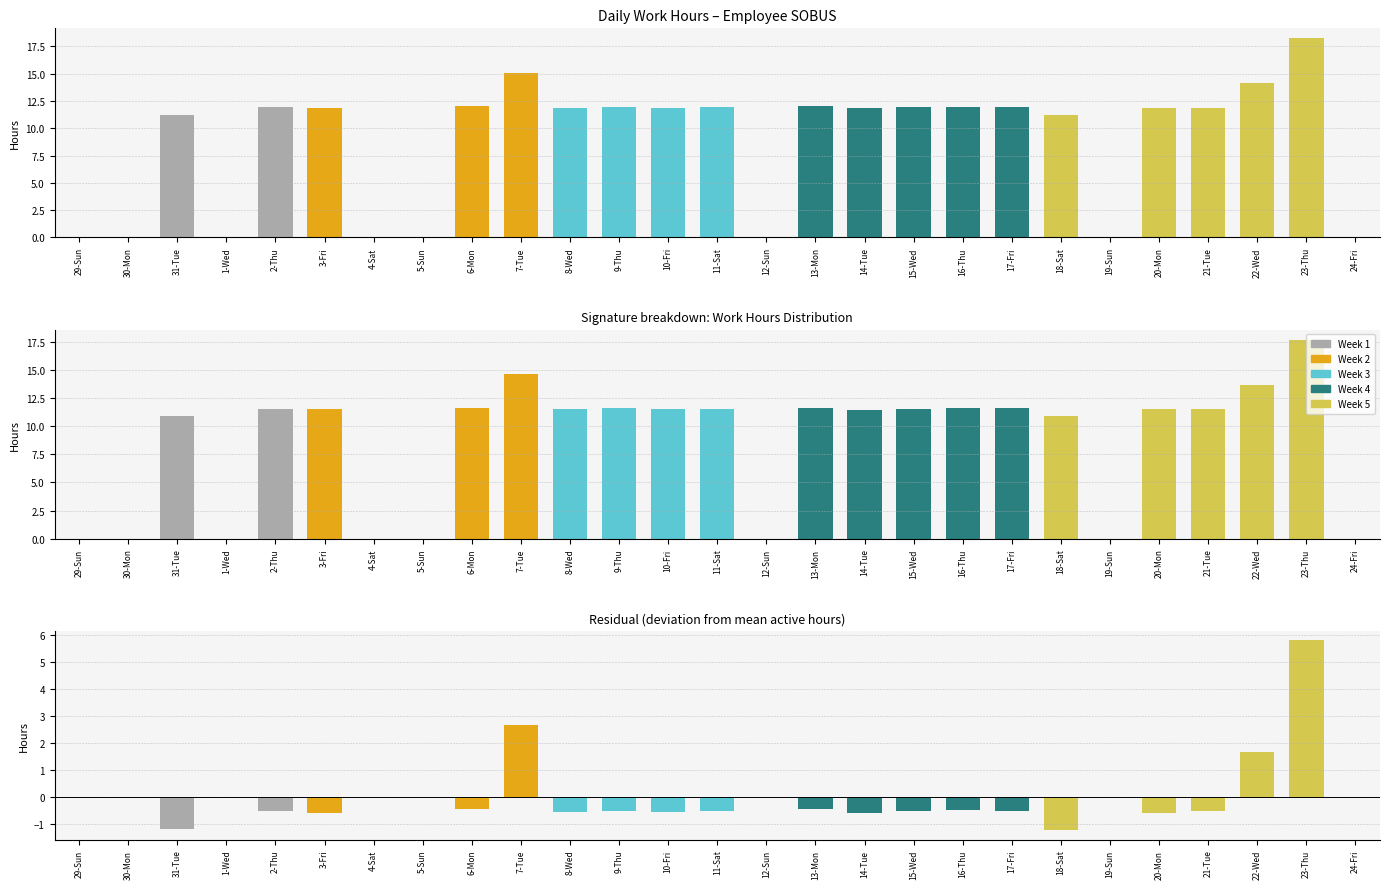

List the labels in order of value, smallest first.

18-Sat, 31-Tue, 14-Tue, 3-Fri, 20-Mon, 8-Wed, 10-Fri, 21-Tue, 2-Thu, 11-Sat, 15-Wed, 9-Thu, 17-Fri, 16-Thu, 6-Mon, 13-Mon, 29-Sun, 30-Mon, 1-Wed, 4-Sat, 5-Sun, 12-Sun, 19-Sun, 24-Fri, 22-Wed, 7-Tue, 23-Thu